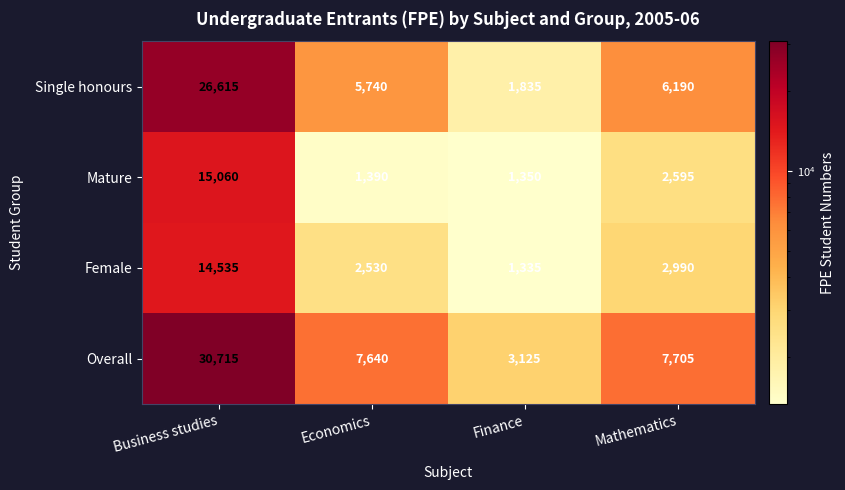

List the series in order of their peak value, highest first.

Overall, Single honours, Mature, Female